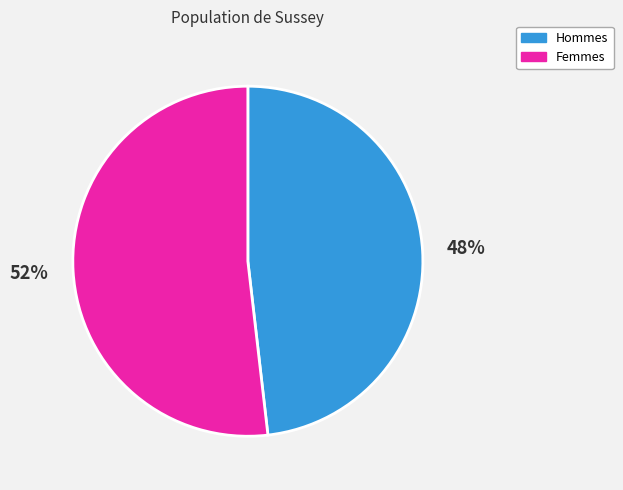

To the nearest percent, what is the average slice percentage?

50%